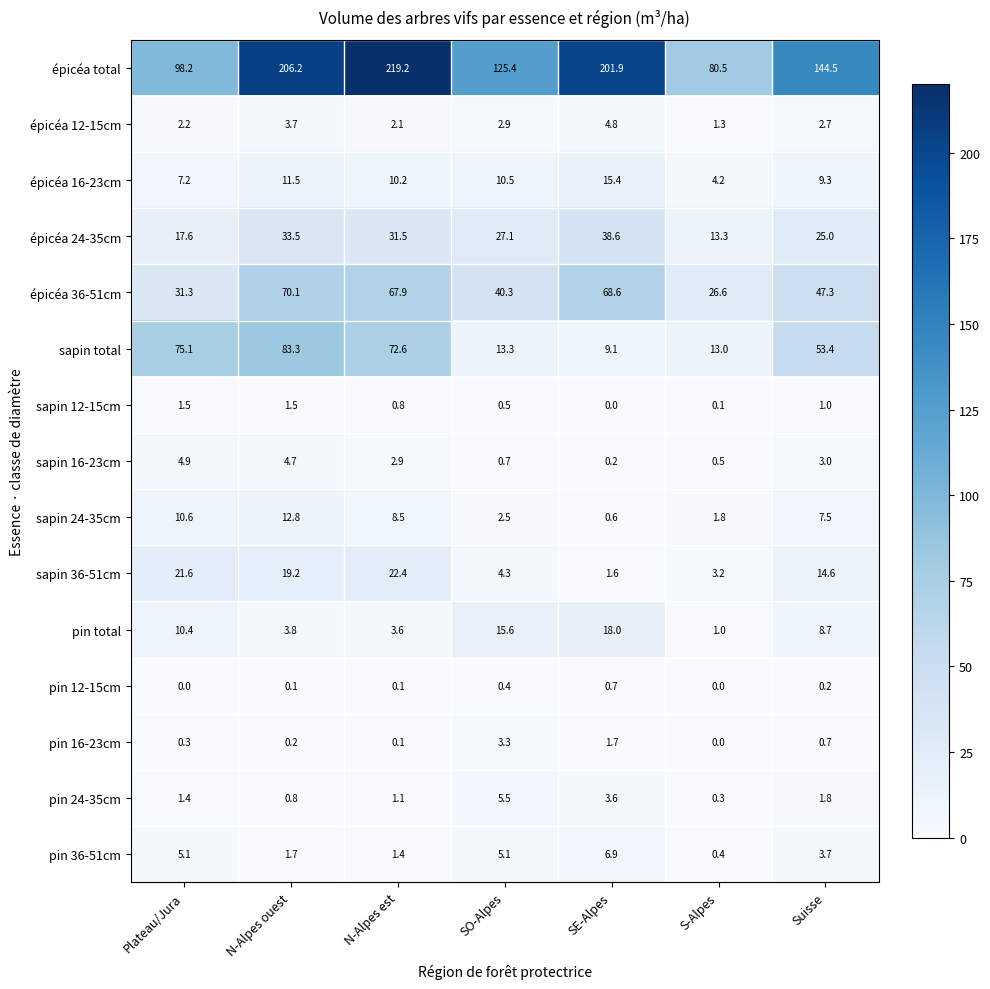

The value of épicéa 12-15cm at Suisse is 4.7. True or false?

False